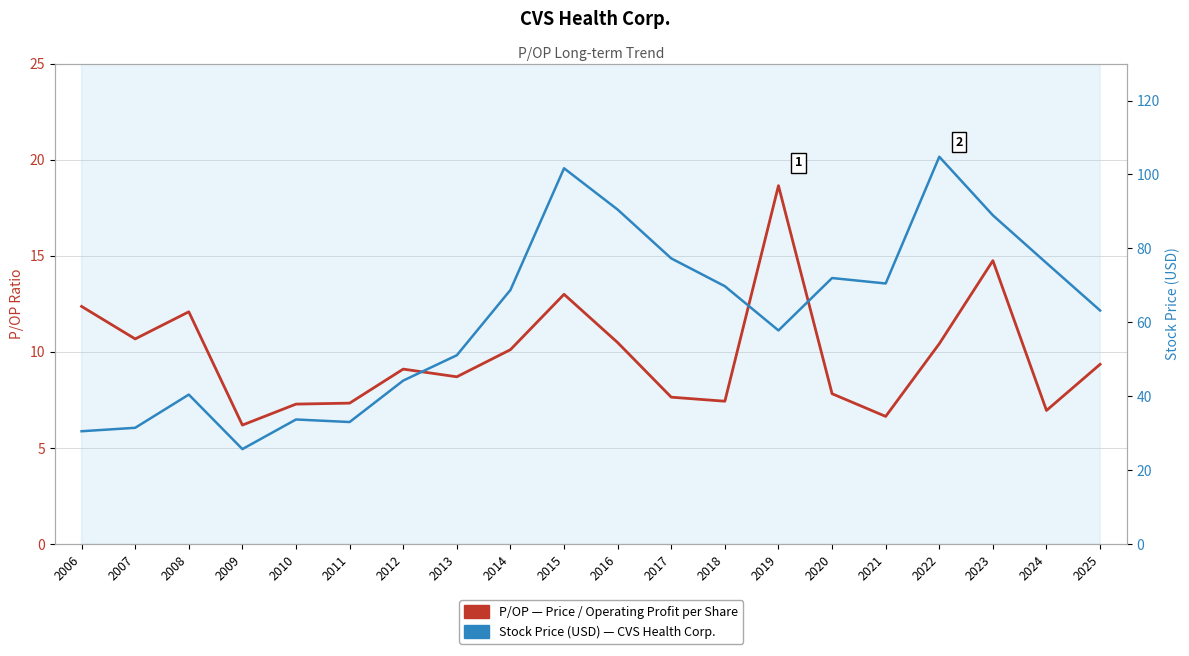

How many values in the Stock Price (USD) series are below 68?

10